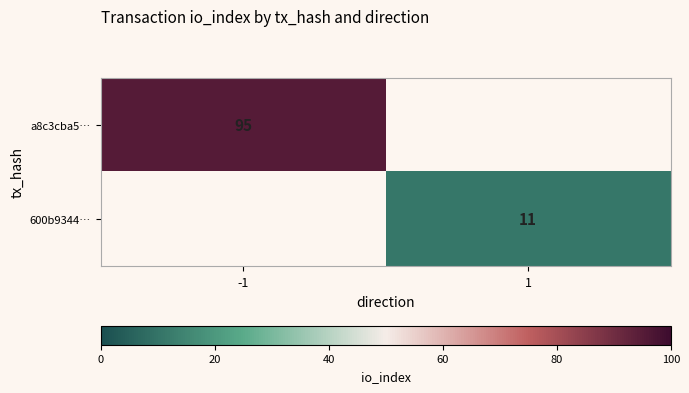

Is it true that 600b9344… equals 6 at 1?

False